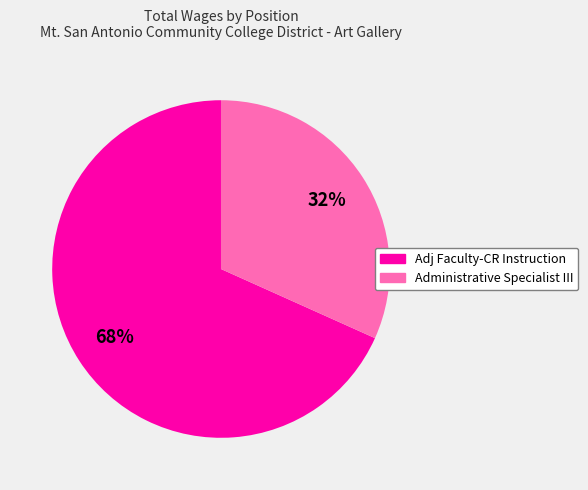

True or false: Administrative Specialist III accounts for 45% of the total.

False